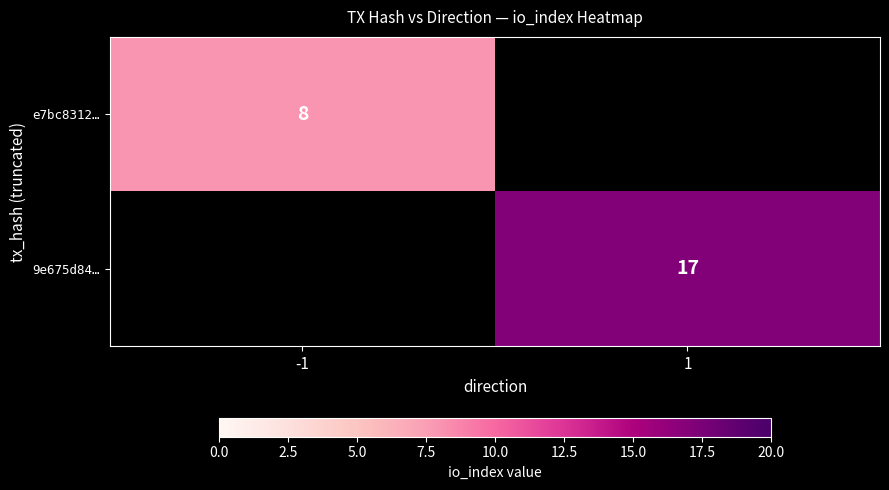

Is it true that e7bc8312… equals 8 at -1?

True